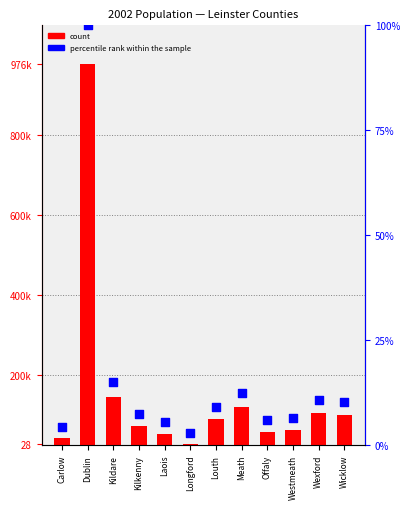

Which series has the largest total across all categories?

count